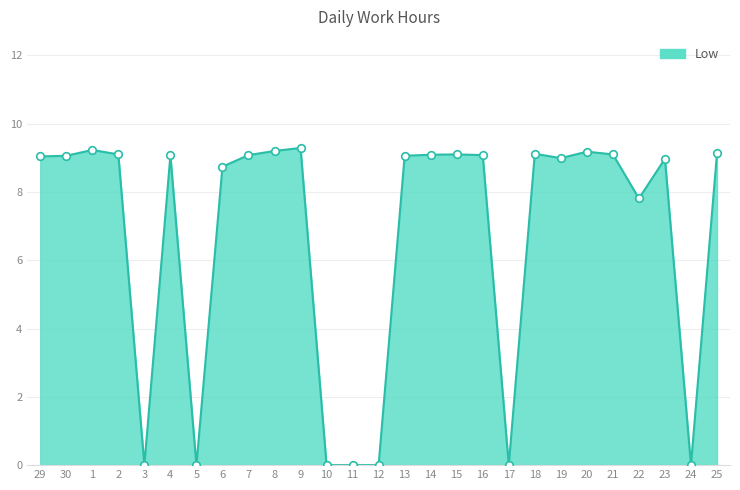

What is the change in value from 10 to 14?

+9.1